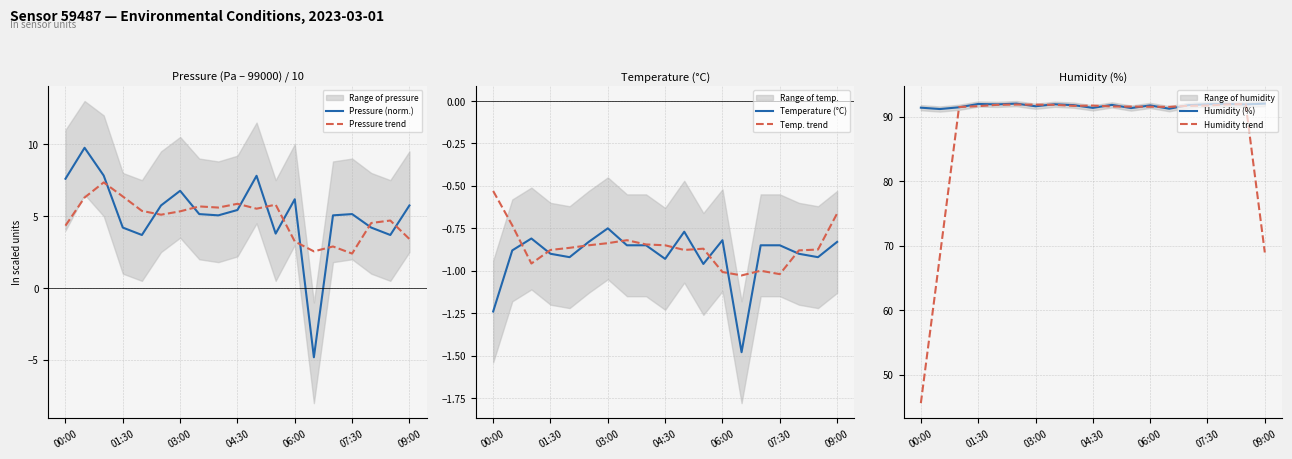

Is the value of Pressure (norm.) at 10 greater than the value of Pressure trend at 16?

Yes